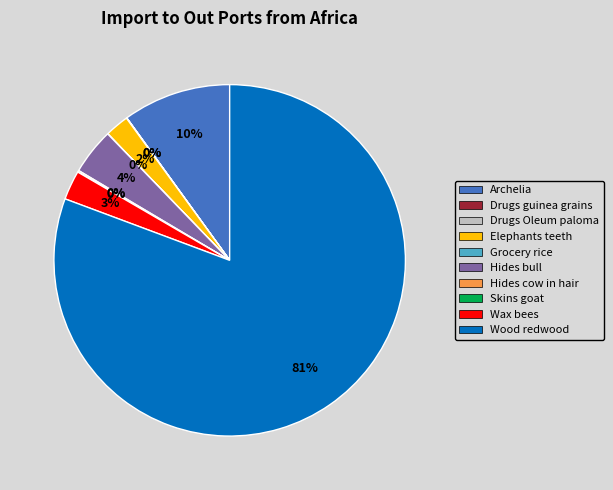

Is it true that Elephants teeth is 2% of the pie?

True